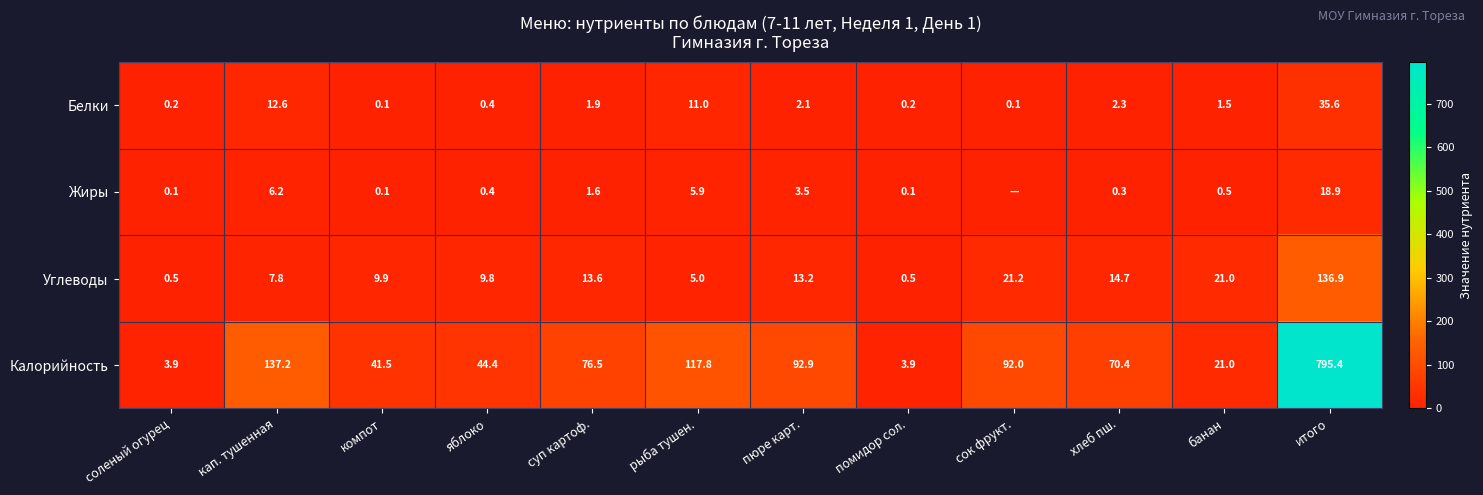

How many series are shown in this chart?

4